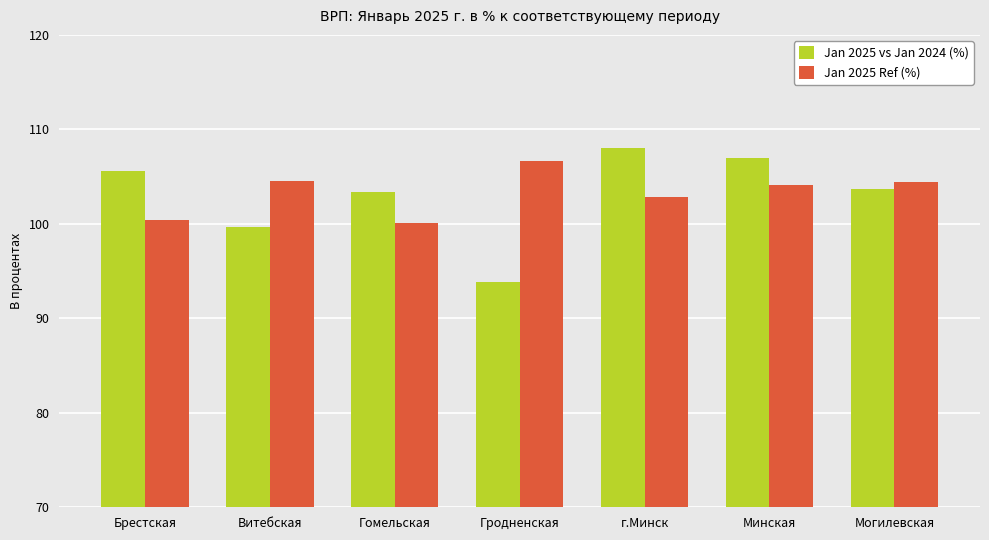

What is the total value across all series at г.Минск?

210.8